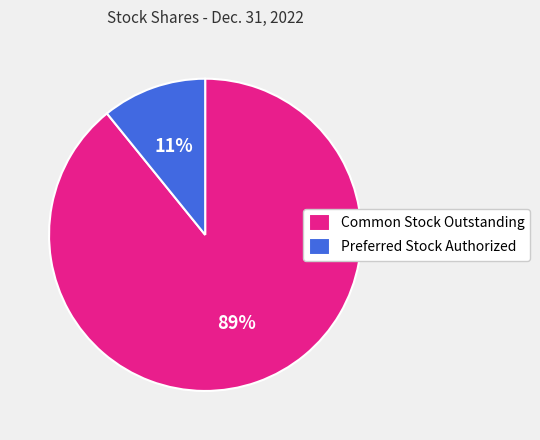

To the nearest percent, what is the difference between the largest and smallest slice percentages?

78%